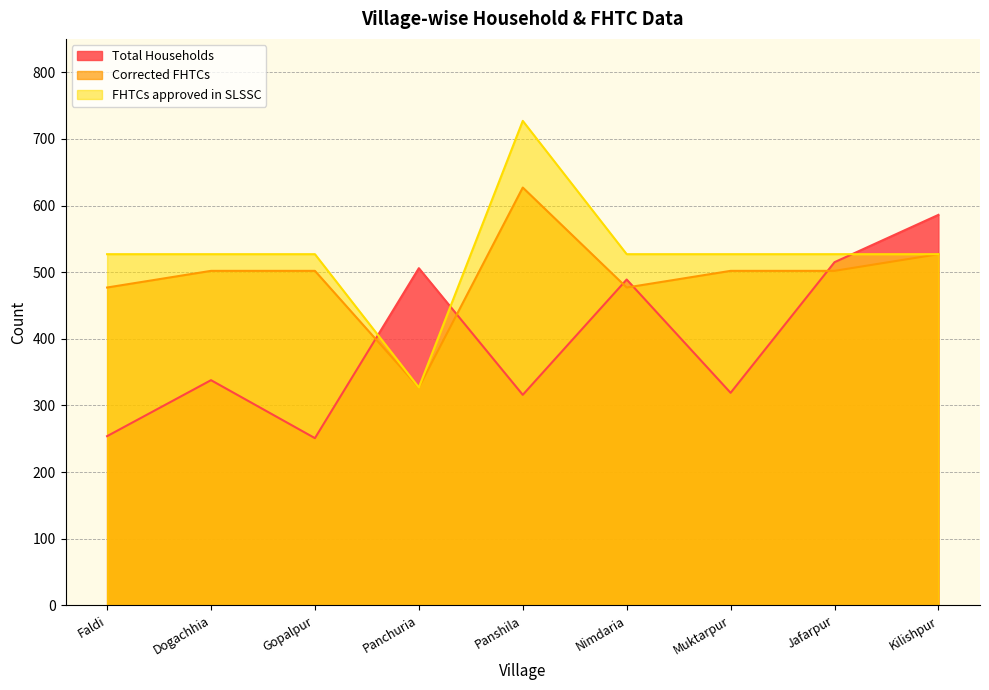

True or false: Total Households has a value of 858 at Nimdaria.

False